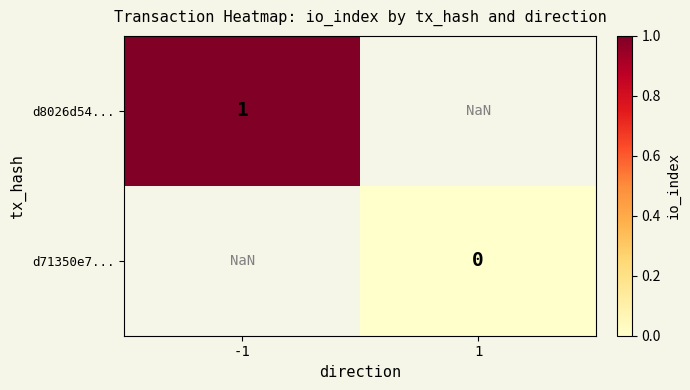

Which has a higher value, 1 or -1?

-1